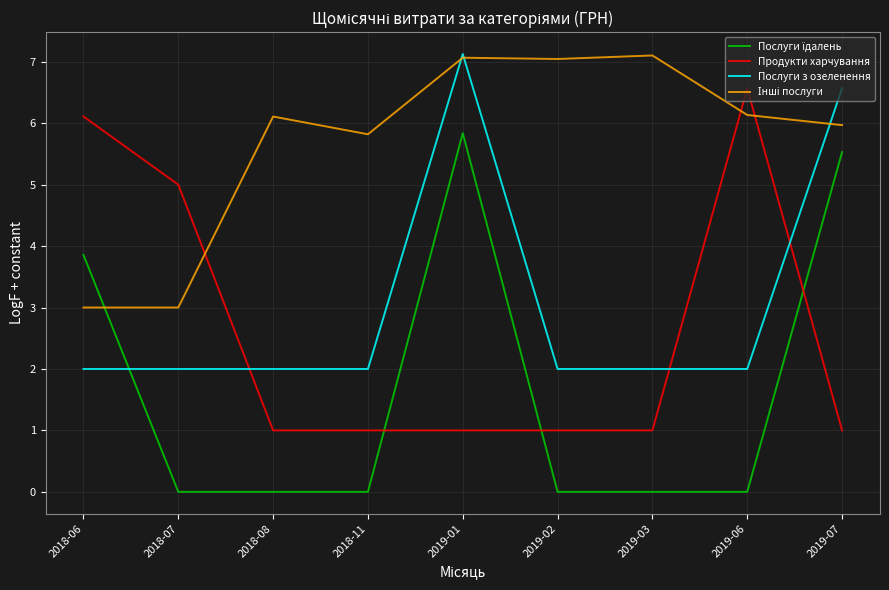

What is the greatest value displayed?

7.1